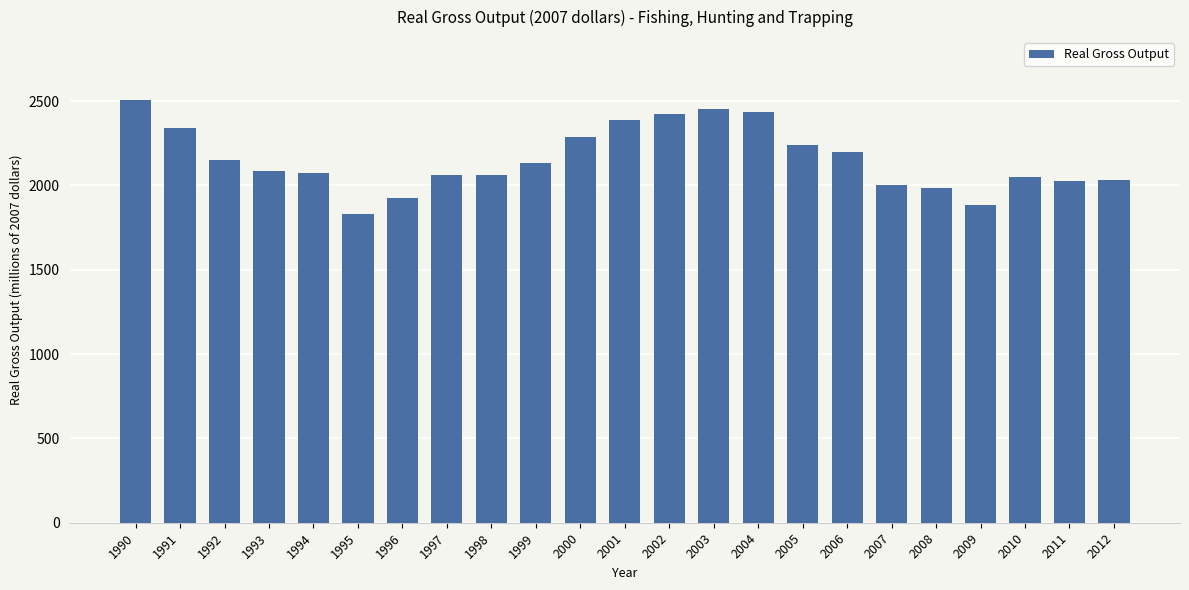

Where does the data first go above 2087?

1990